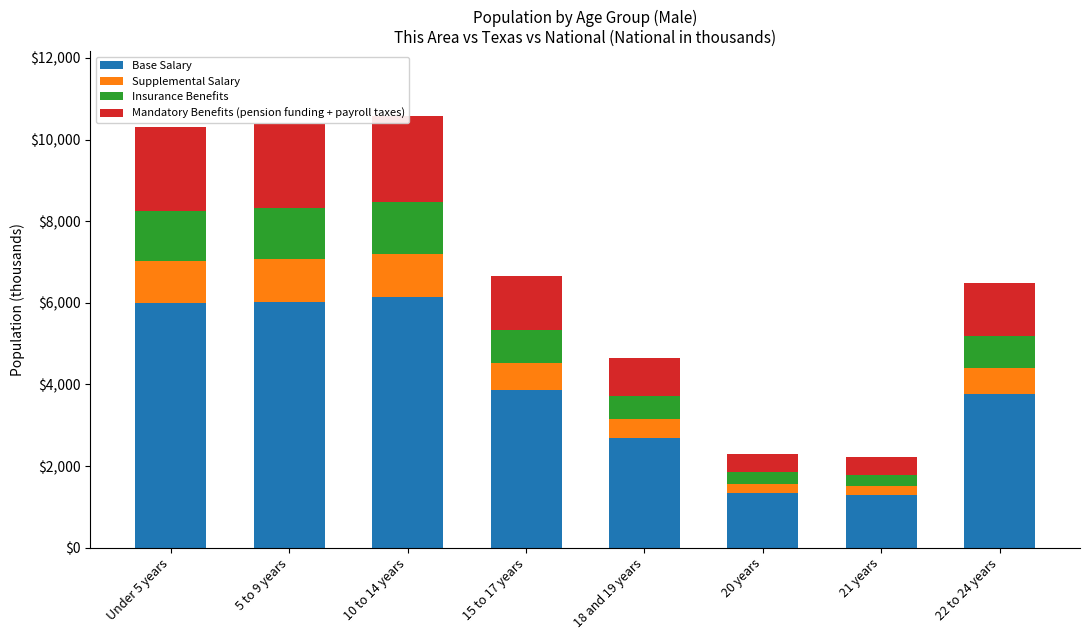

At which label does Insurance Benefits first exceed 798?

Under 5 years